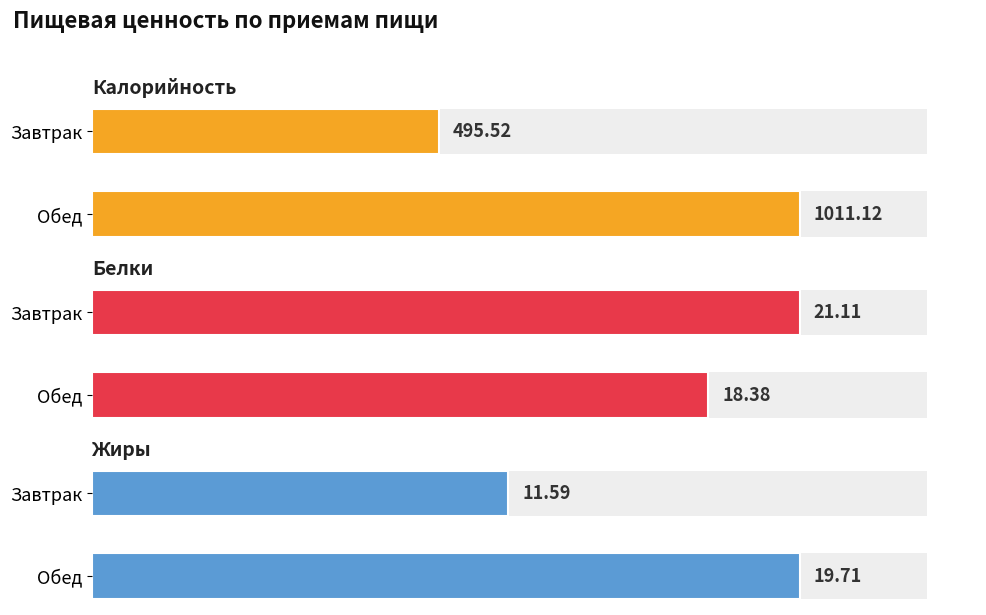

Between 0 and 200, which series saw the biggest shift?

Калорийность